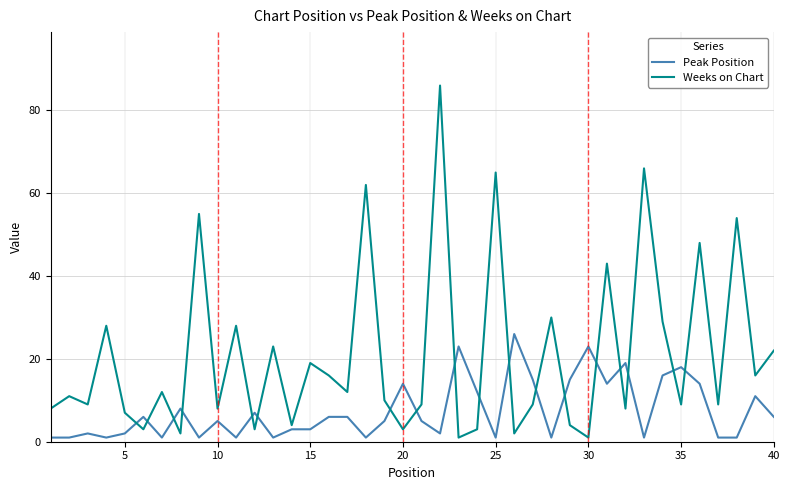

Which series has the largest range (max minus min)?

Weeks on Chart